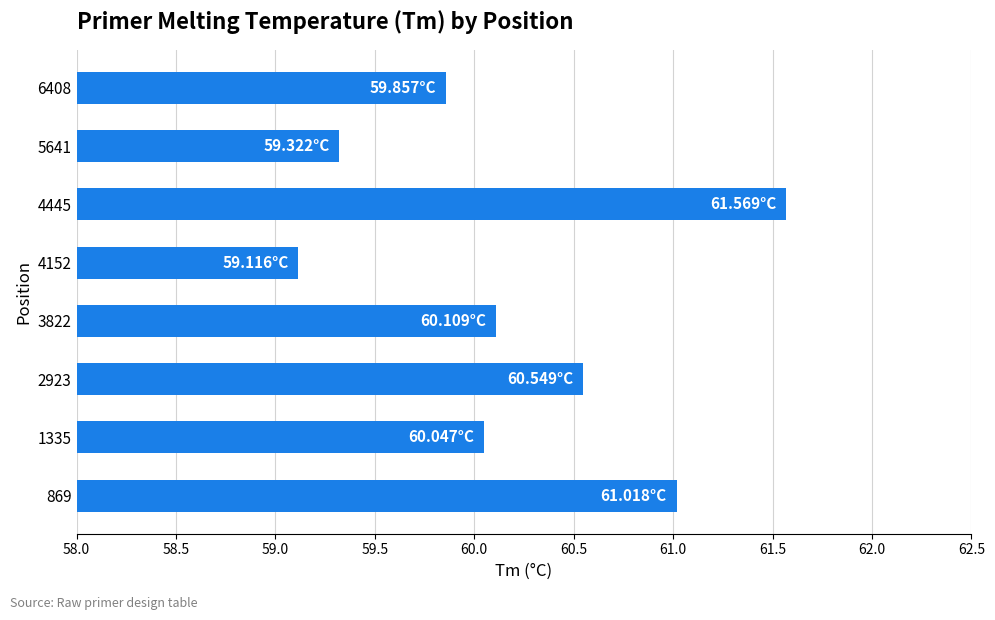

Rank the categories by value from highest to lowest.

4445, 869, 2923, 3822, 1335, 6408, 5641, 4152